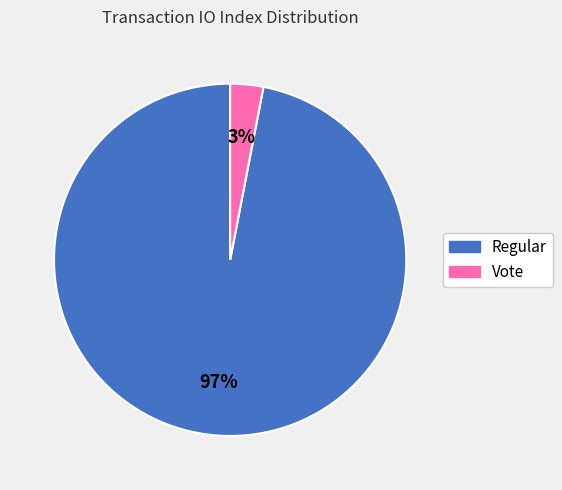

The Regular slice represents 91% of the pie. True or false?

False